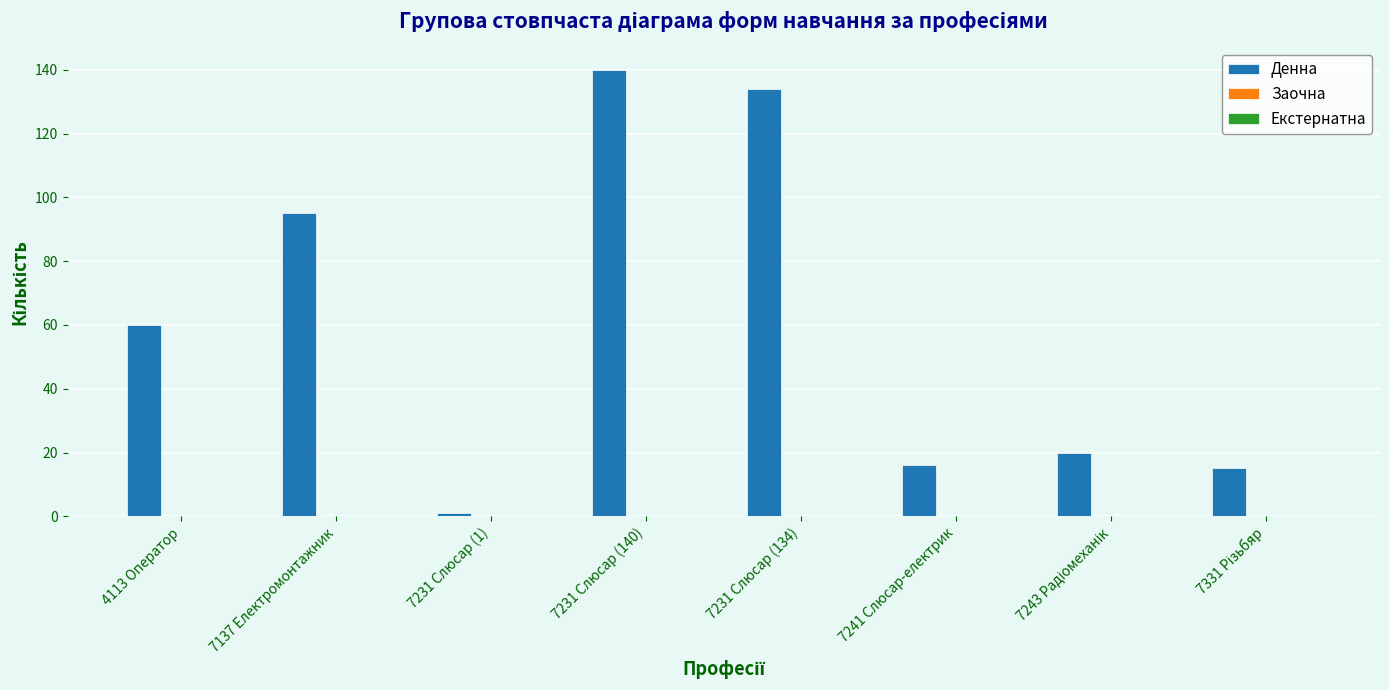

What is the sum of all values?

481